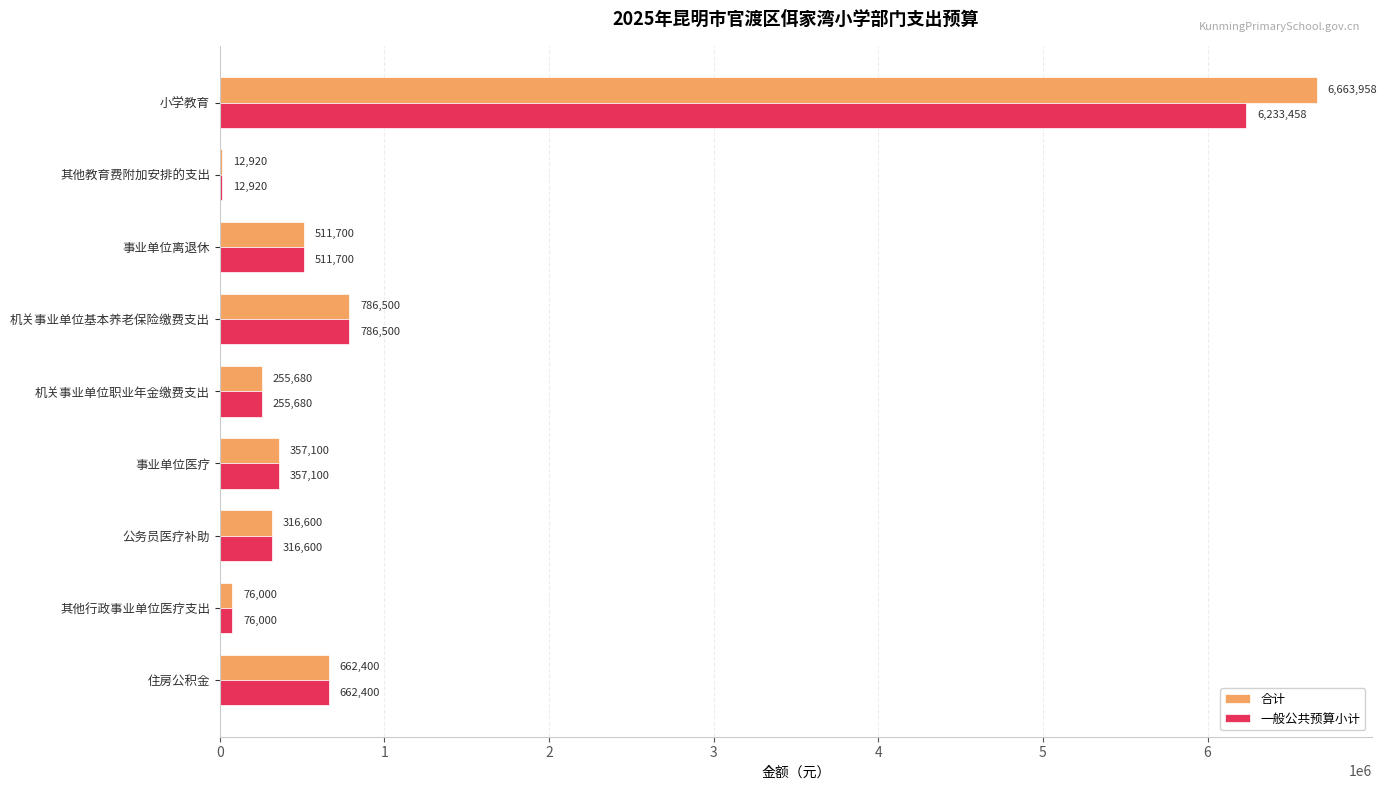

What are all the series names shown in the legend?

合计, 一般公共预算小计